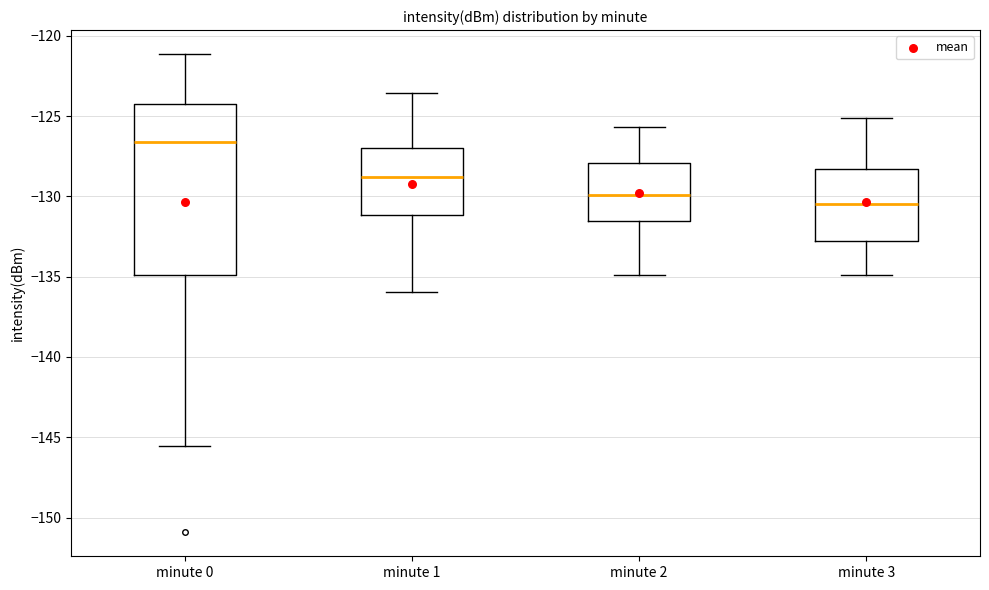

Comparing the boxes themselves (not the whiskers), which one is the tallest?

minute 0